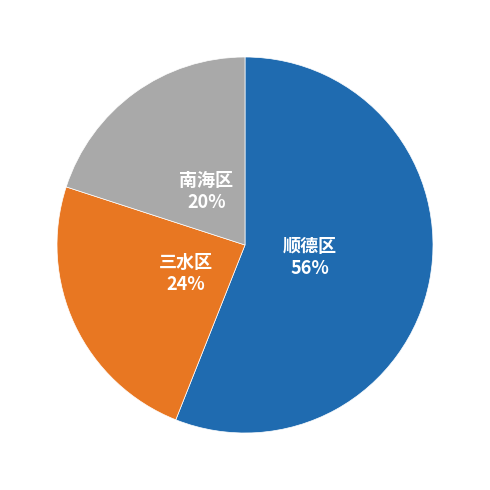

Is there a majority slice in this chart?

Yes